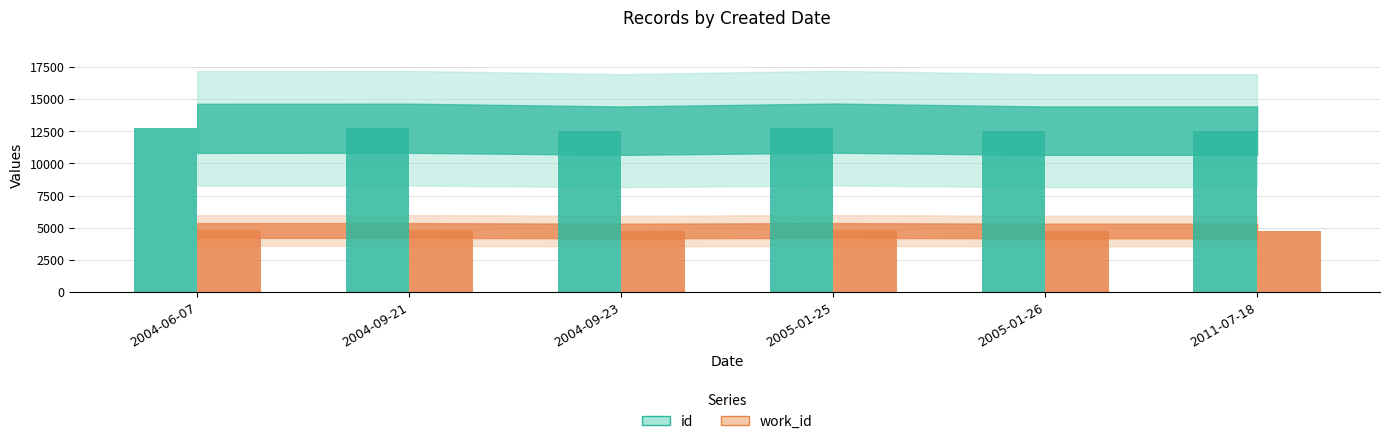

What is the label of the 2nd bar from the left?

2004-09-21